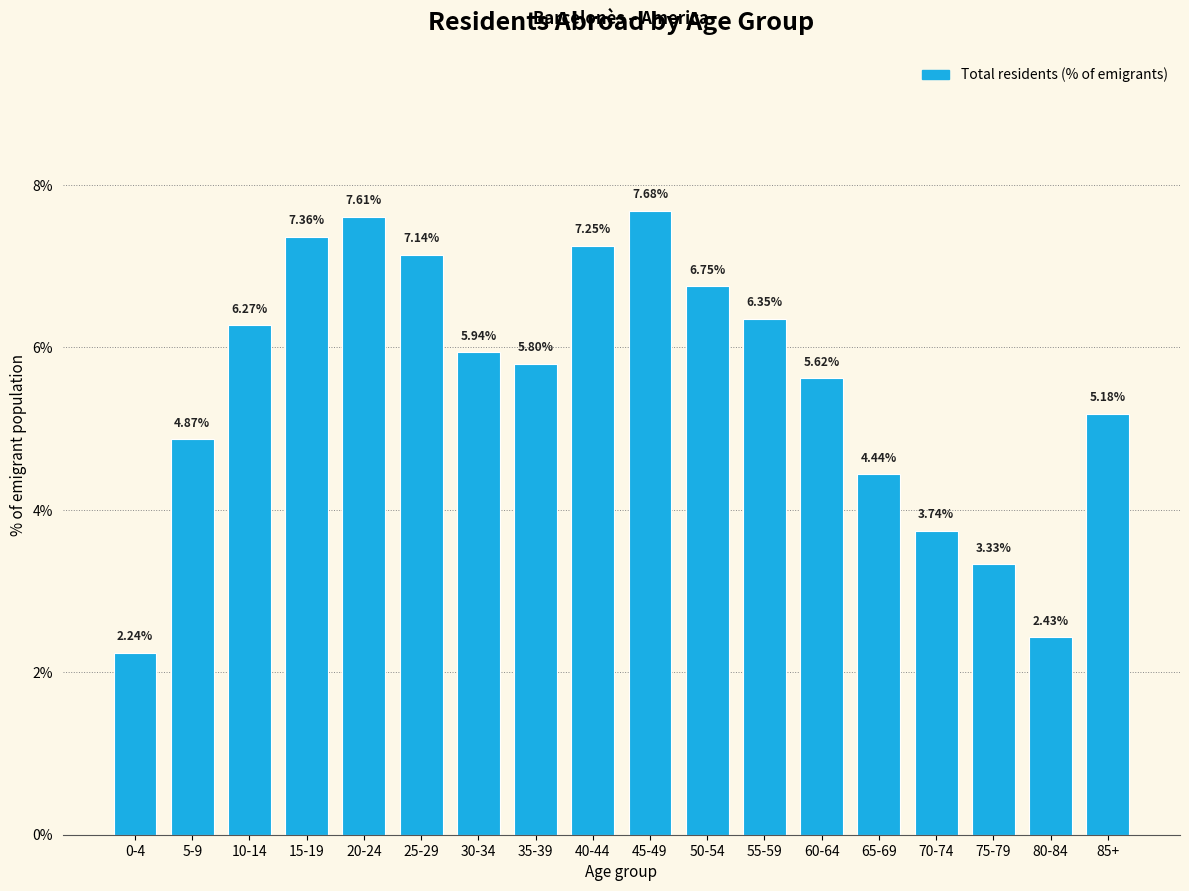

Which has a higher value, 60-64 or 50-54?

50-54